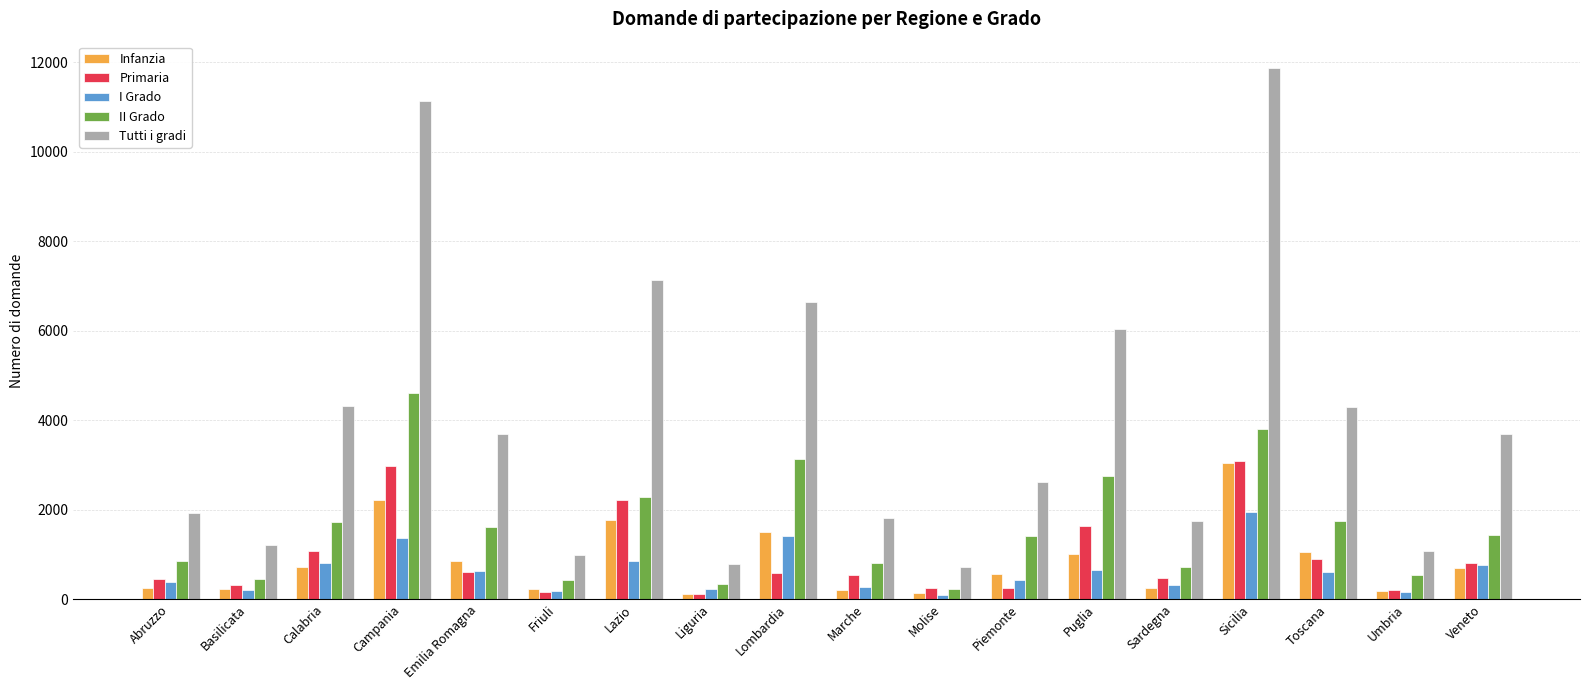

What is the average value of the Infanzia series?

831